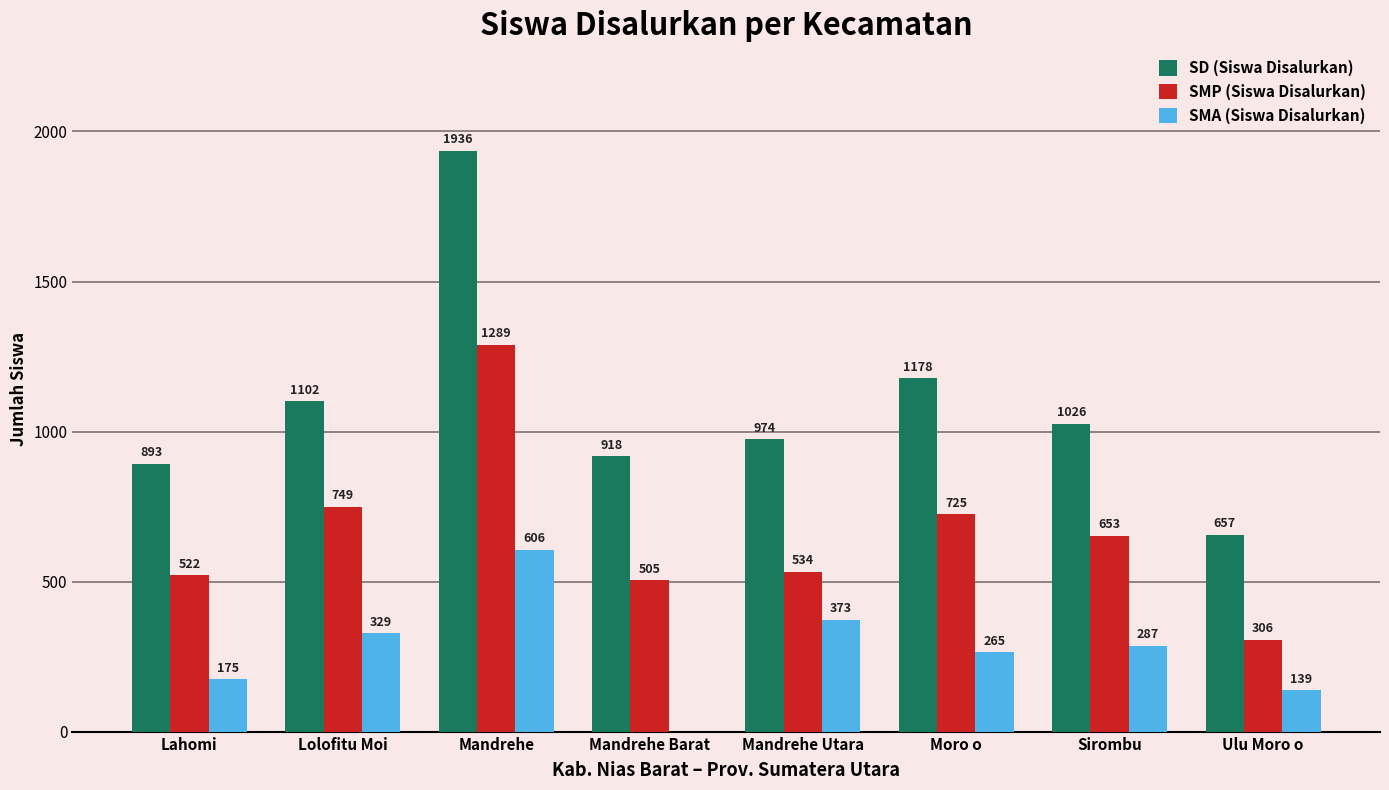

How many groups of bars are there?

8